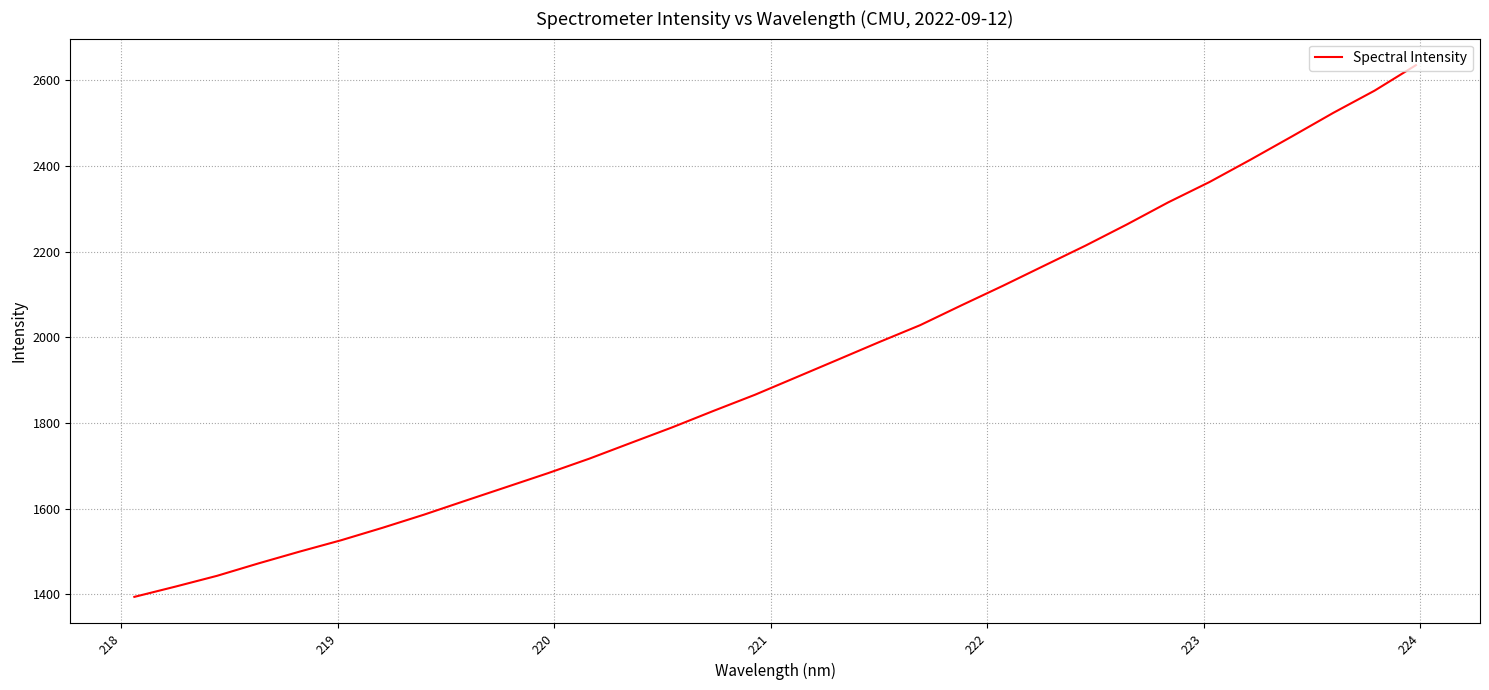

What is the difference between the maximum and minimum values?

1240.9